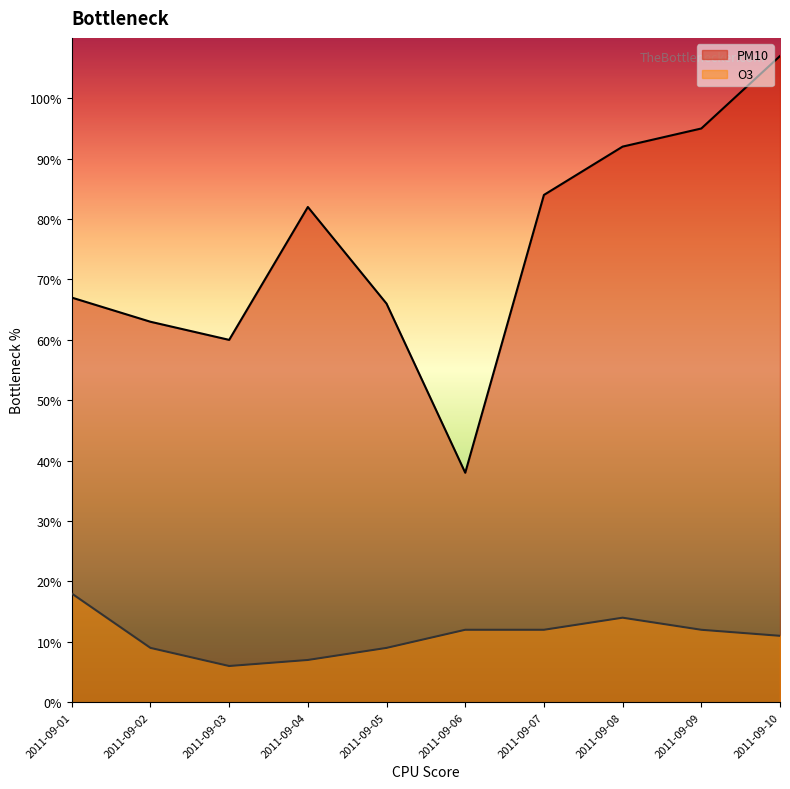

At which label is O3 closest to 12?

2011-09-06